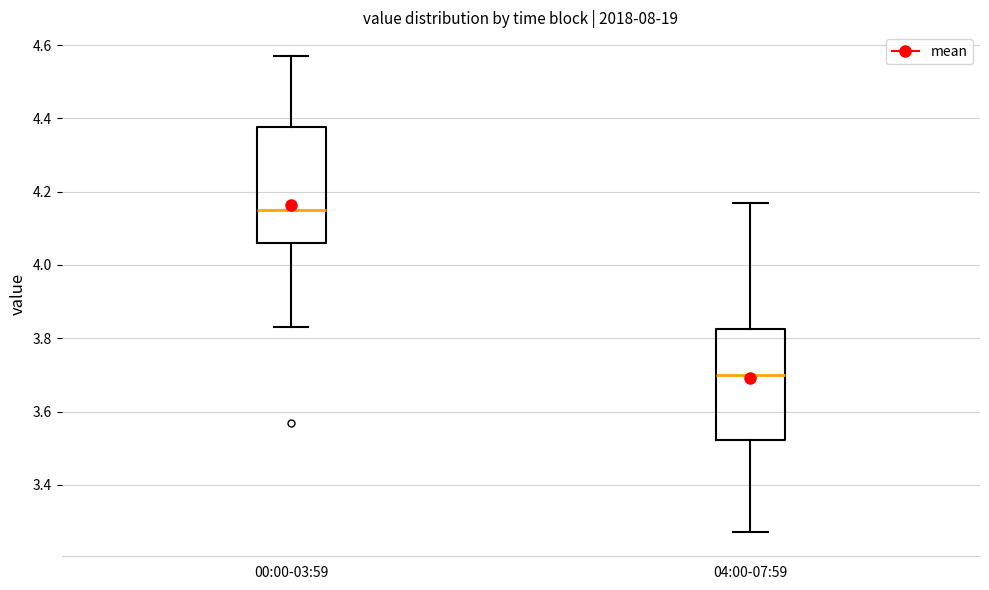

Reading left to right, read every box against the y-axis: the position of its median line, the range the box covers, and the ends of its whiskers. The values are not printed on the chart, so give them approximately, as read against the axis.

00:00-03:59: median 4.16, box 4.06 to 4.38, whiskers 3.84 to 4.58
04:00-07:59: median 3.70, box 3.52 to 3.82, whiskers 3.28 to 4.18